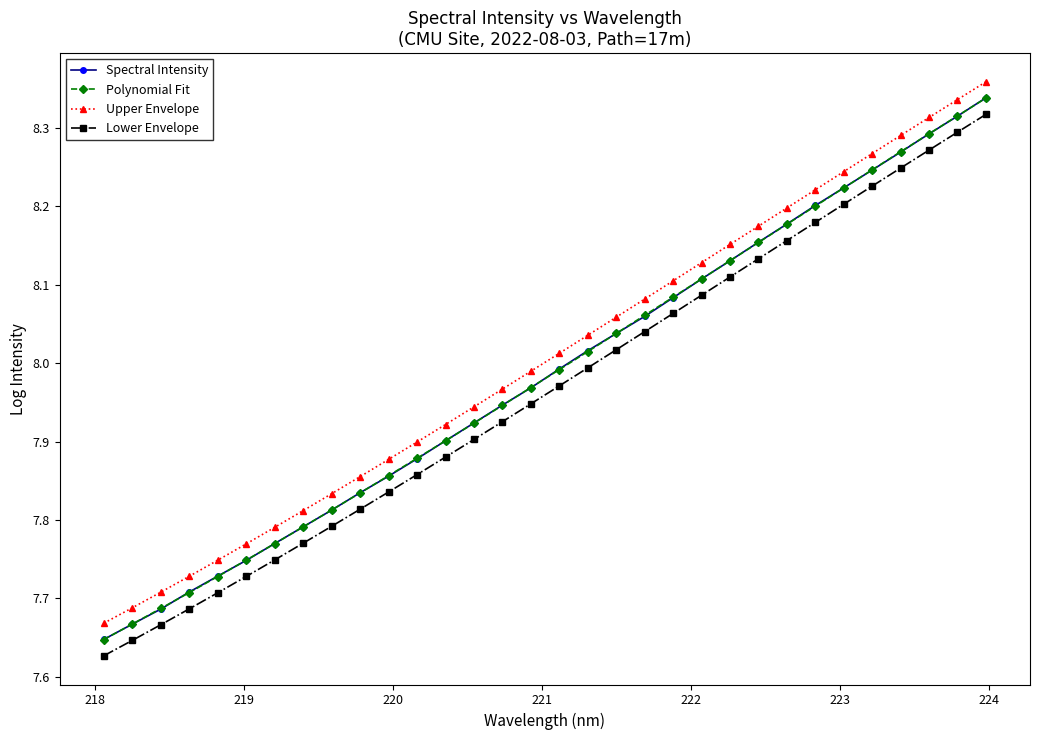

True or false: Spectral Intensity has more than 1 interior local peaks.

False